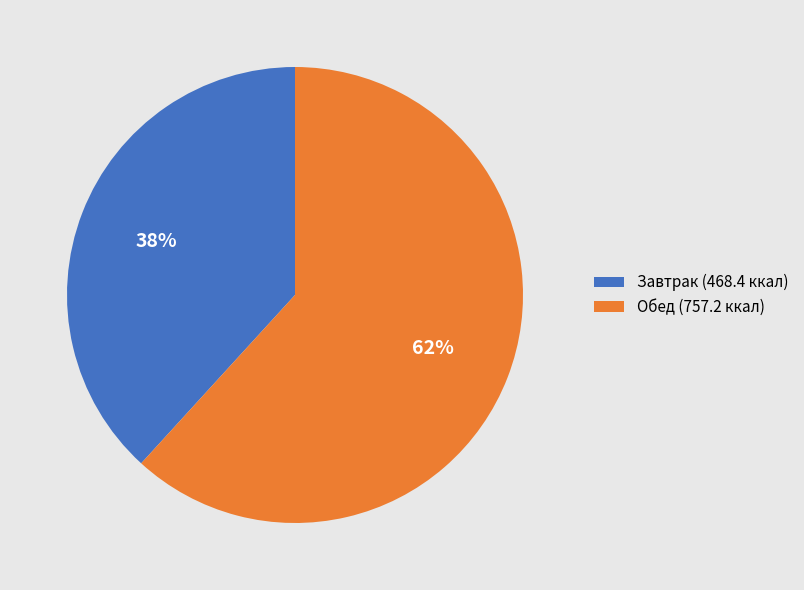

Is the sum of Завтрак (468.4 ккал) and Обед (757.2 ккал) greater than half?

Yes